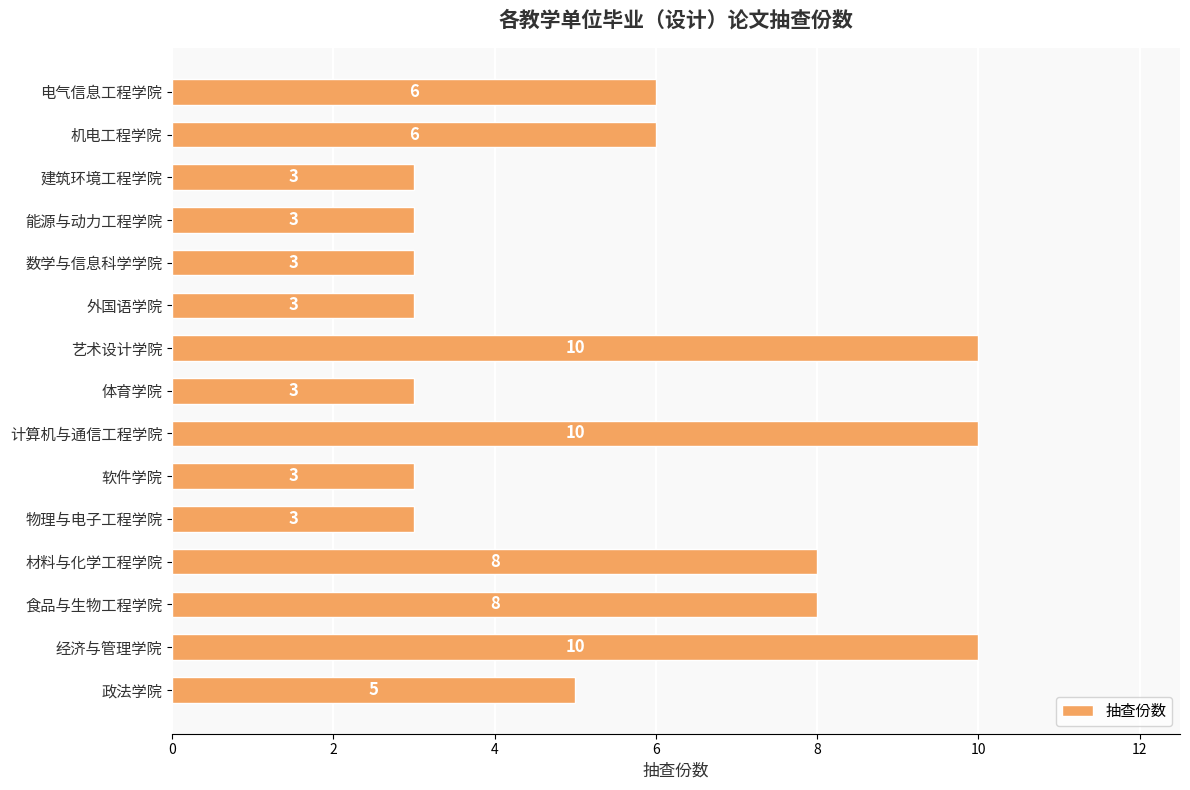

How many values are below 5?

7